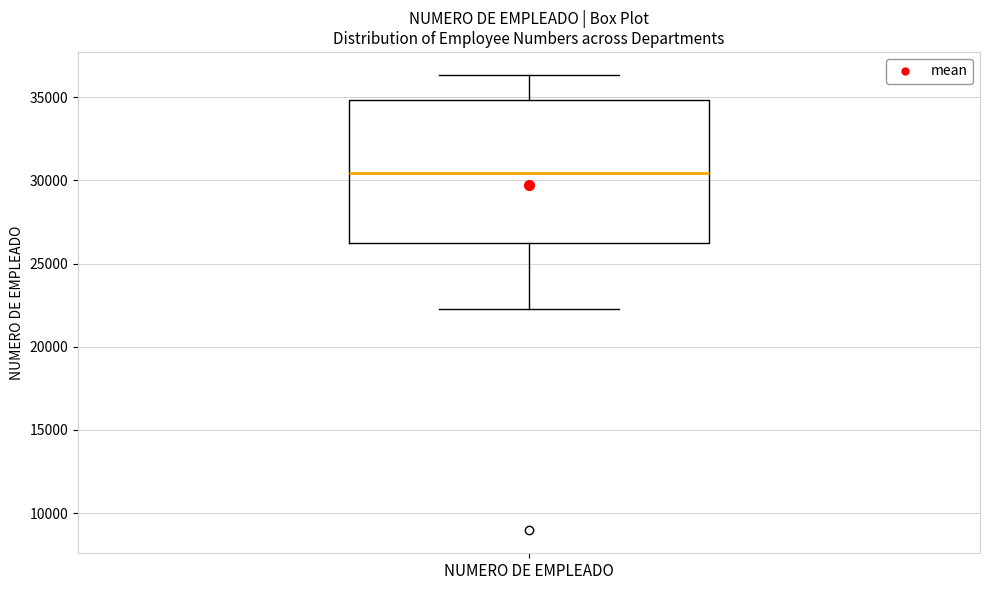

Read this box plot against the y-axis: the position of the median line, the range covered by the box, and the ends of both whiskers. The values are not printed on the chart, so give them approximately, as read against the axis.

median 30500, box 26500 to 35000, whiskers 22500 to 36500